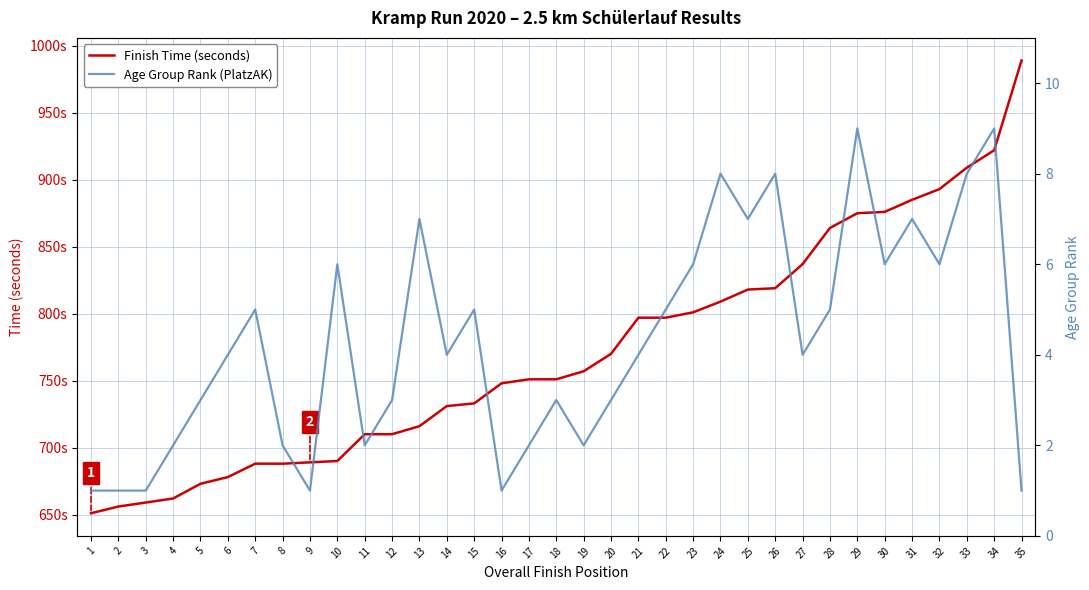

Rank the categories by Age Group Rank (PlatzAK) value from lowest to highest.

1, 2, 3, 9, 16, 35, 4, 8, 11, 17, 19, 5, 12, 18, 20, 6, 14, 21, 27, 7, 15, 22, 28, 10, 23, 30, 32, 13, 25, 31, 24, 26, 33, 29, 34